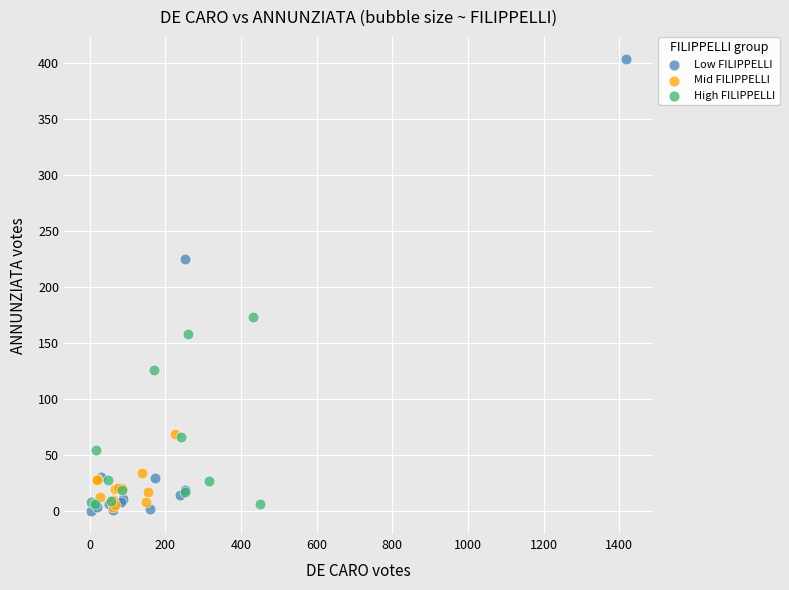

Which series reaches the maximum Y coordinate?

Low FILIPPELLI